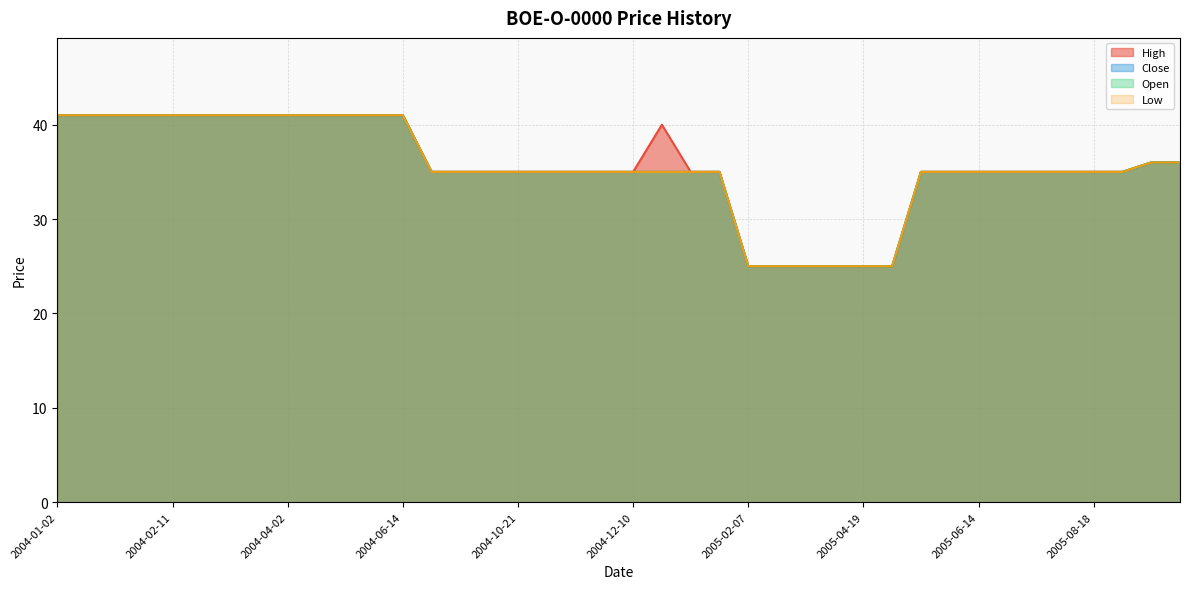

Count the number of categories in the chart.

40